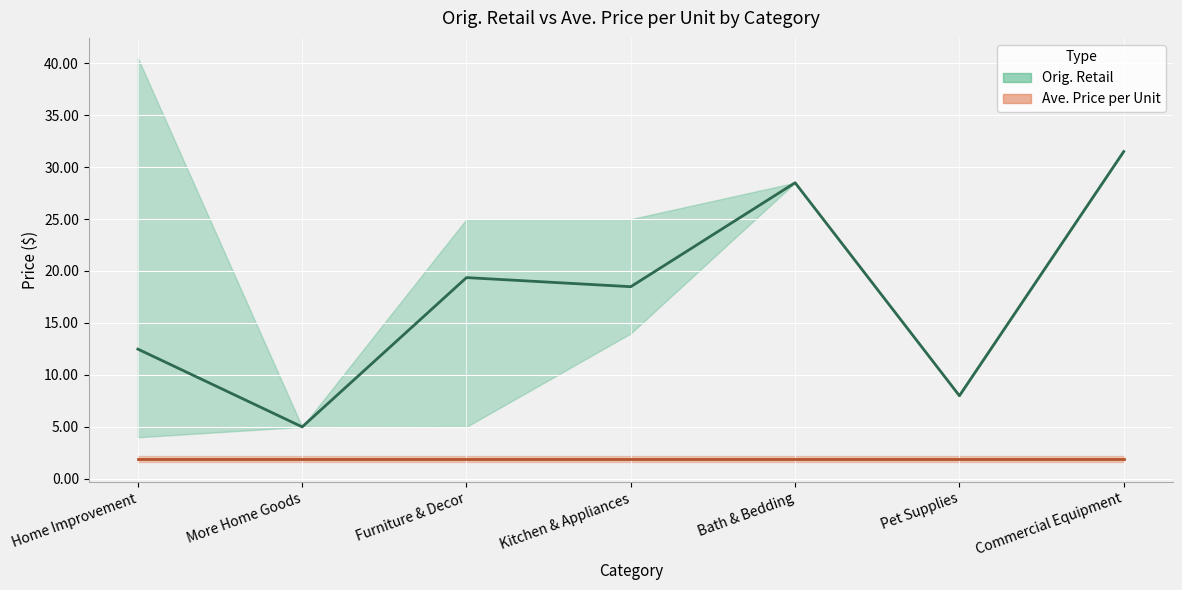

How many lines are shown in the chart?

2